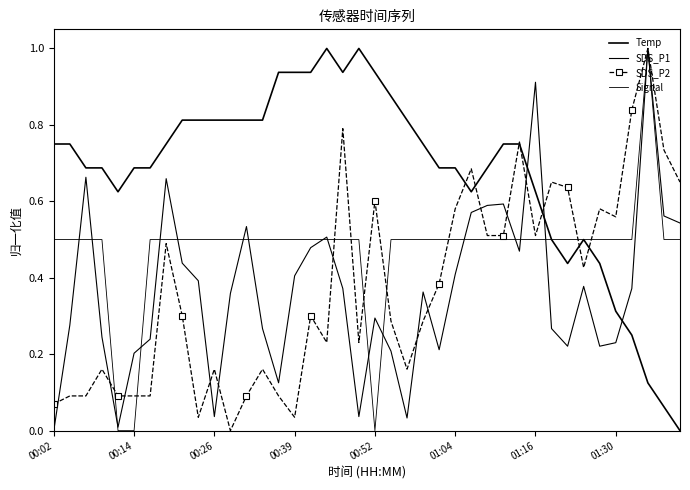

Reading left to right, transcribe all the data shown in this chart.

Temp: 0.8	0.8	0.7	0.7	0.6	0.7	0.7	0.8	0.8	0.8	0.8	0.8	0.8	0.8	0.9	0.9	0.9	1.0	0.9	1.0	0.9	0.9	0.8	0.8	0.7	0.7	0.6	0.7	0.8	0.8	0.6	0.5	0.4	0.5	0.4	0.3	0.2	0.1	0.1	0.0
SDS_P1: 0.0	0.3	0.7	0.2	0.0	0.2	0.2	0.7	0.4	0.4	0.0	0.4	0.5	0.3	0.1	0.4	0.5	0.5	0.4	0.0	0.3	0.2	0.0	0.4	0.2	0.4	0.6	0.6	0.6	0.5	0.9	0.3	0.2	0.4	0.2	0.2	0.4	1.0	0.6	0.5
SDS_P2: 0.1	0.1	0.1	0.2	0.1	0.1	0.1	0.5	0.3	0.0	0.2	0.0	0.1	0.2	0.1	0.0	0.3	0.2	0.8	0.2	0.6	0.3	0.2	0.3	0.4	0.6	0.7	0.5	0.5	0.8	0.5	0.7	0.6	0.4	0.6	0.6	0.8	1.0	0.7	0.7
Signal: 0.5	0.5	0.5	0.5	0.0	0.0	0.5	0.5	0.5	0.5	0.5	0.5	0.5	0.5	0.5	0.5	0.5	0.5	0.5	0.5	0.0	0.5	0.5	0.5	0.5	0.5	0.5	0.5	0.5	0.5	0.5	0.5	0.5	0.5	0.5	0.5	0.5	1.0	0.5	0.5